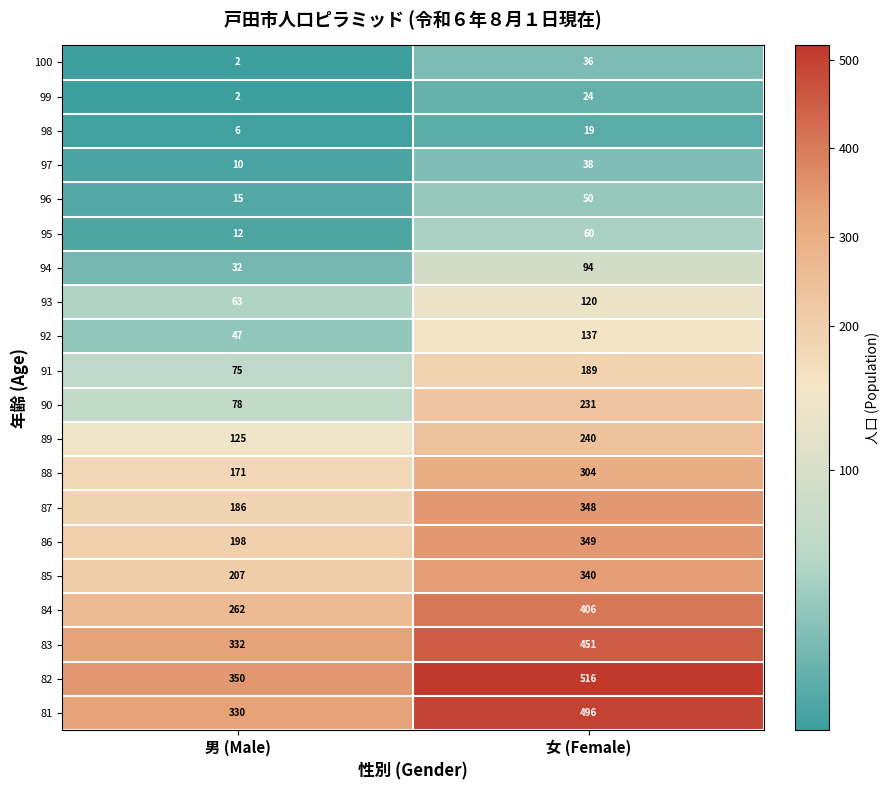

The value of 95 at 男 (Male) is 12. True or false?

True